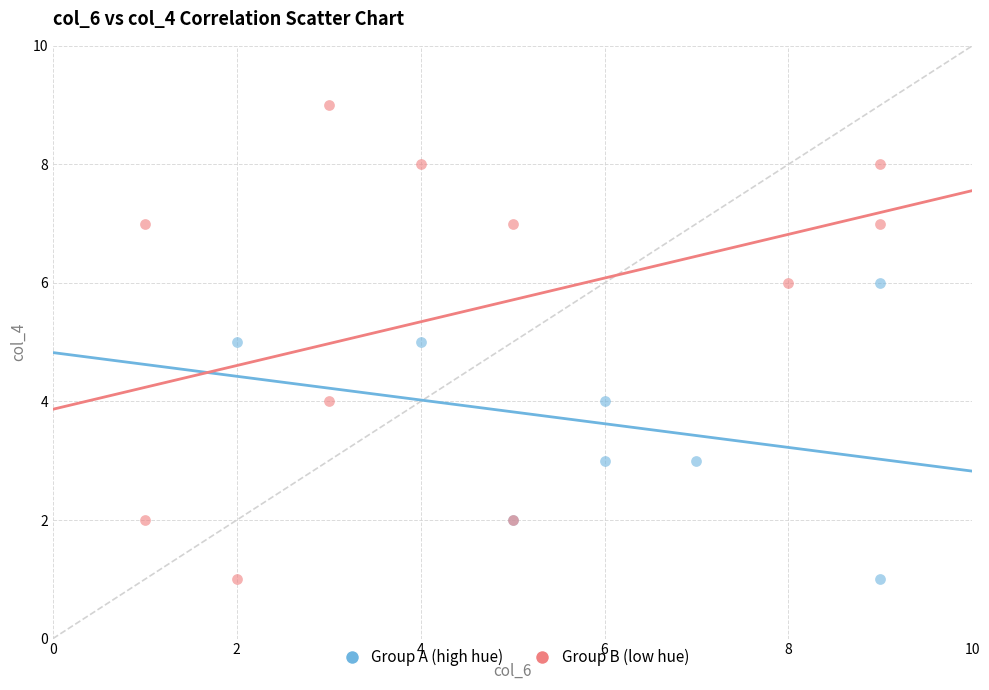

Which series contains the highest Y value?

Group B (low hue)